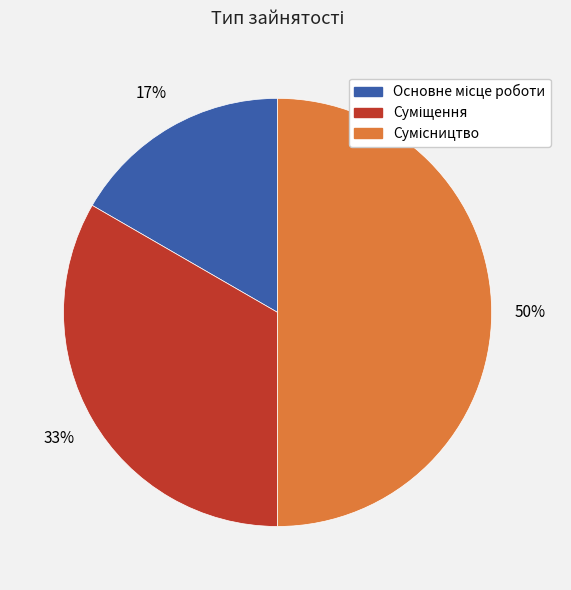

To the nearest percent, what is the difference between the largest and smallest slice percentages?

33%